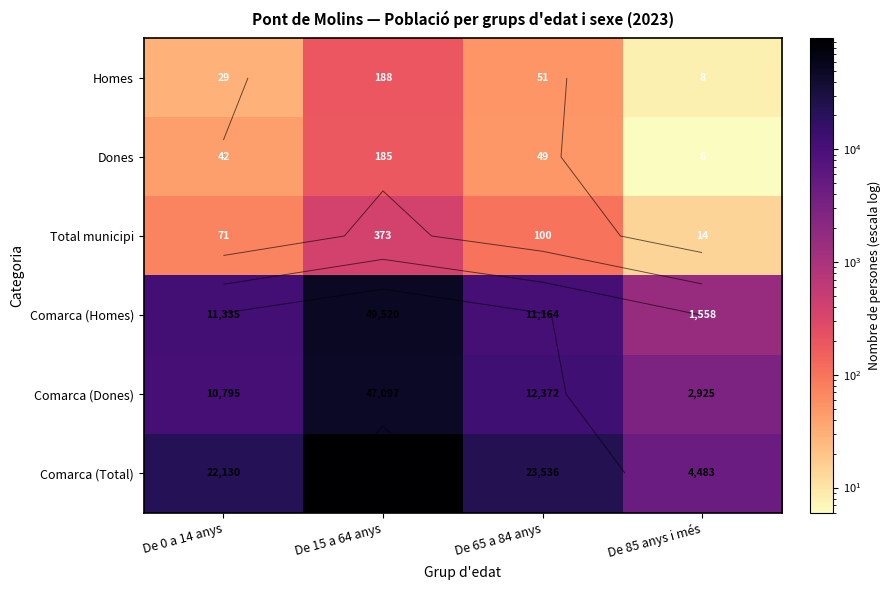

At which label is Dones closest to 95?

De 65 a 84 anys